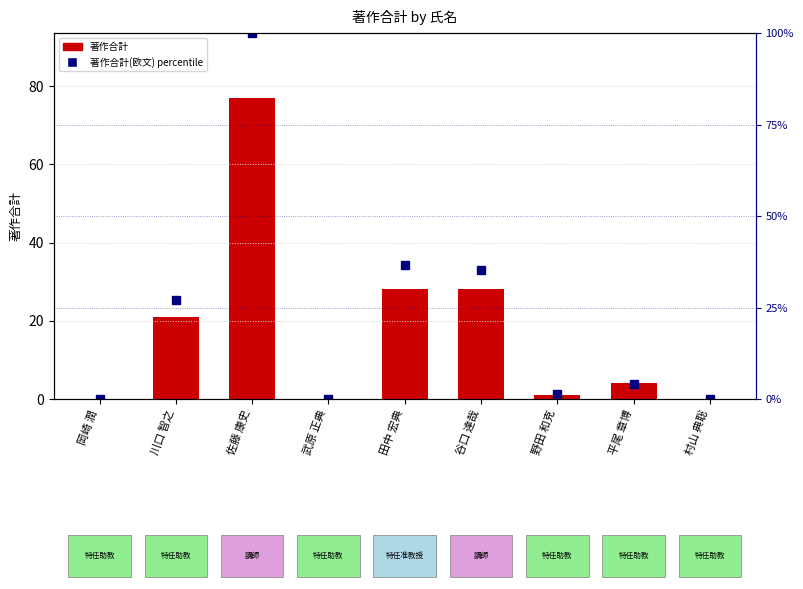

How many series are shown in this chart?

2